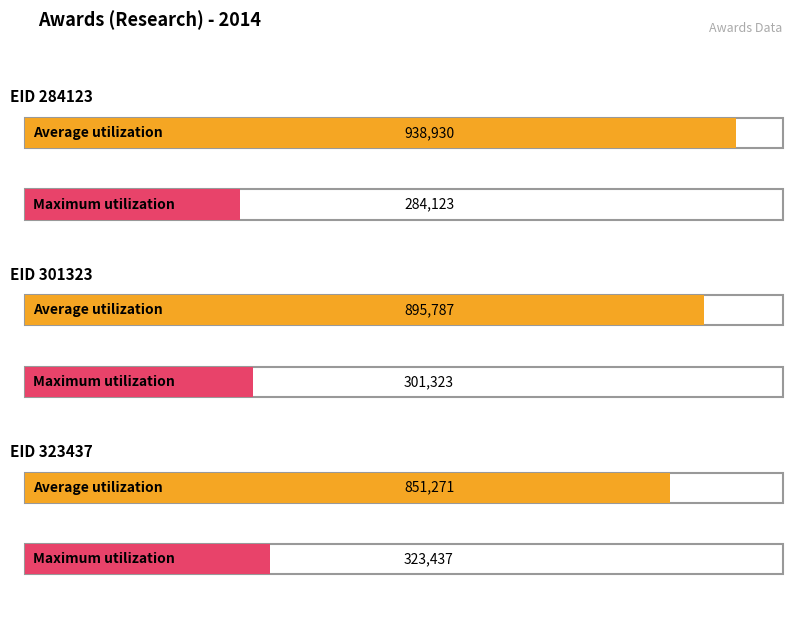

How many groups of bars are there?

3